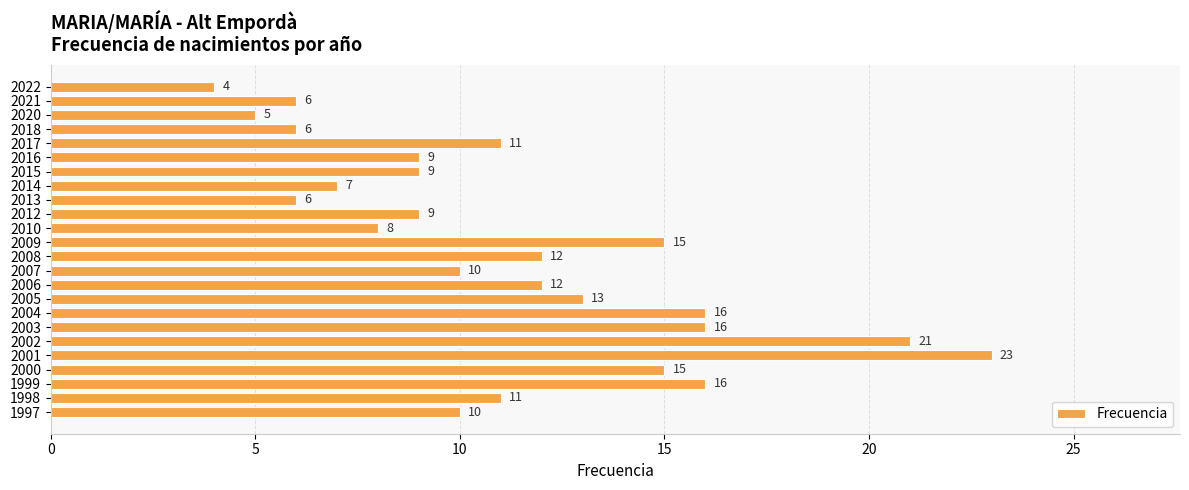

Are the bars horizontal?

Yes